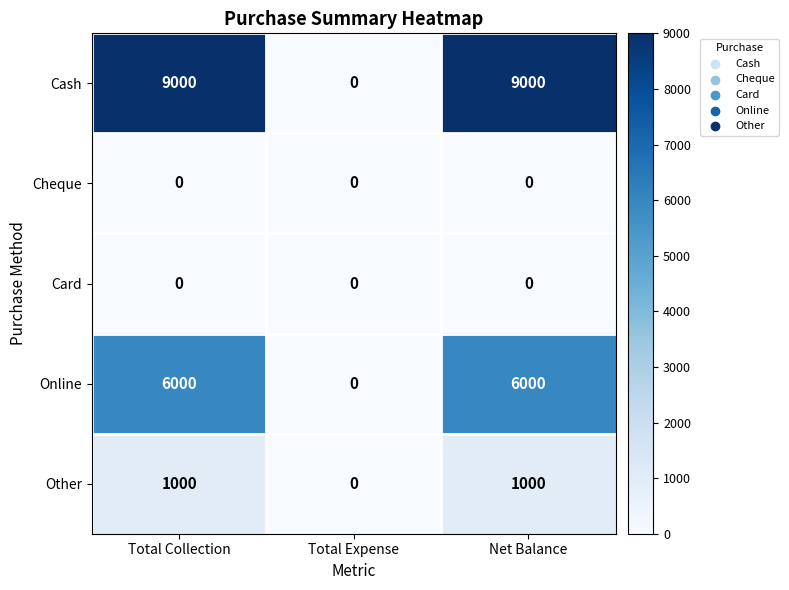

What is the maximum value shown in the chart?

9000